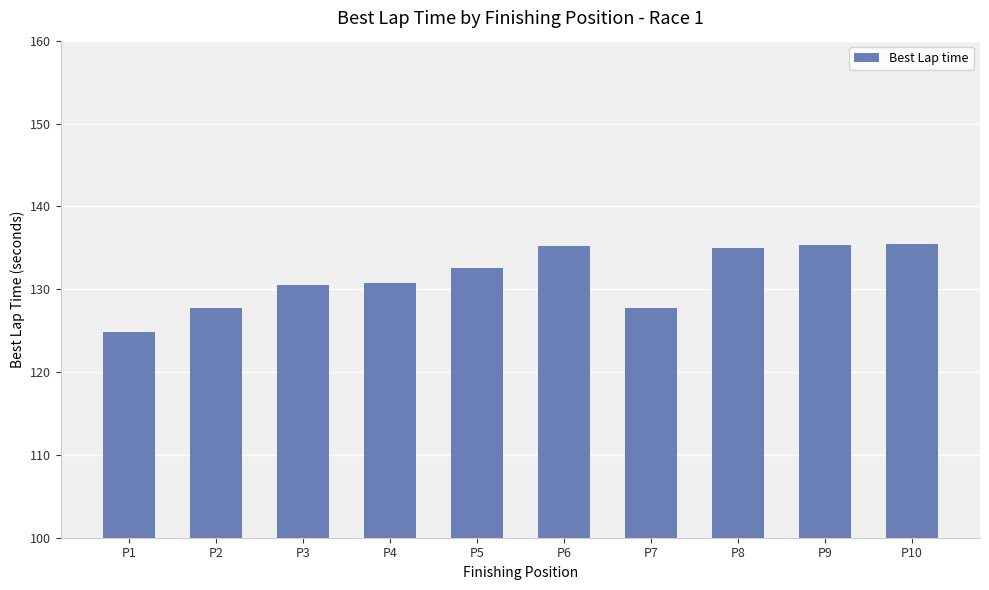

What value does the data have at P6?

135.2